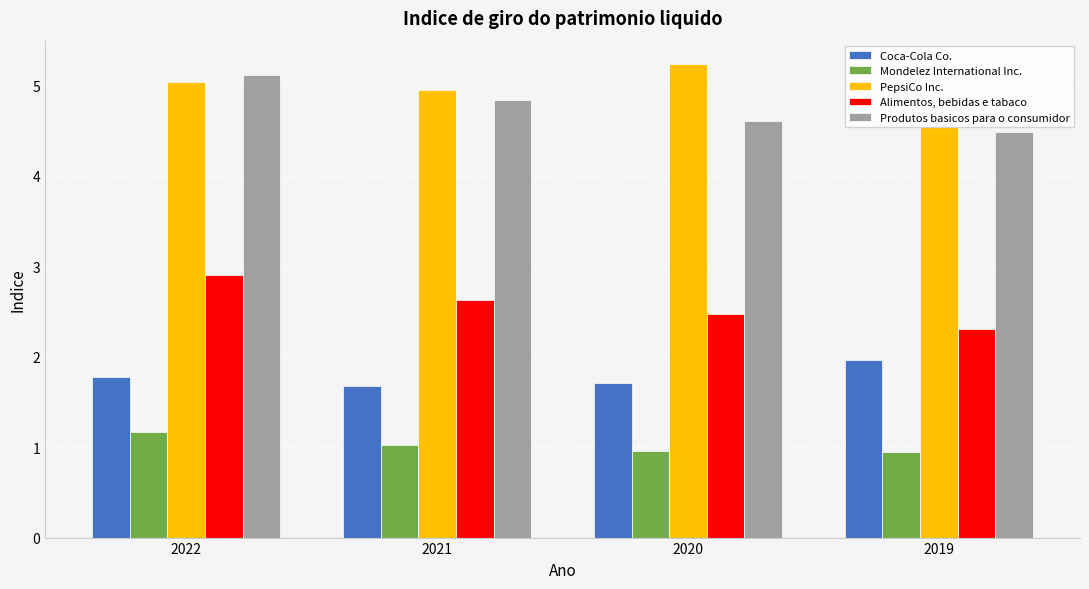

Which category has the highest value in the Alimentos, bebidas e tabaco series?

2022